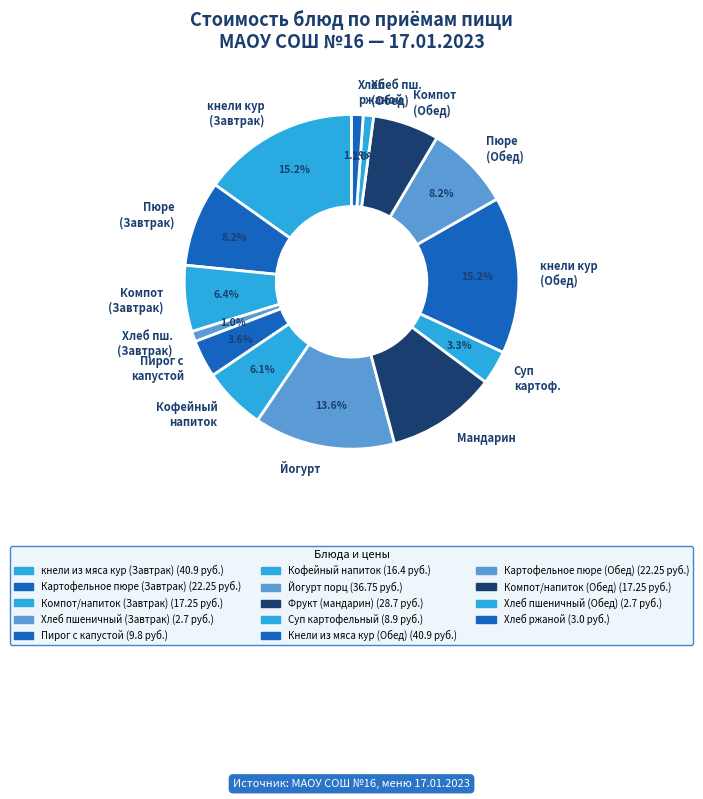

To the nearest percent, what is the average slice percentage?

7%